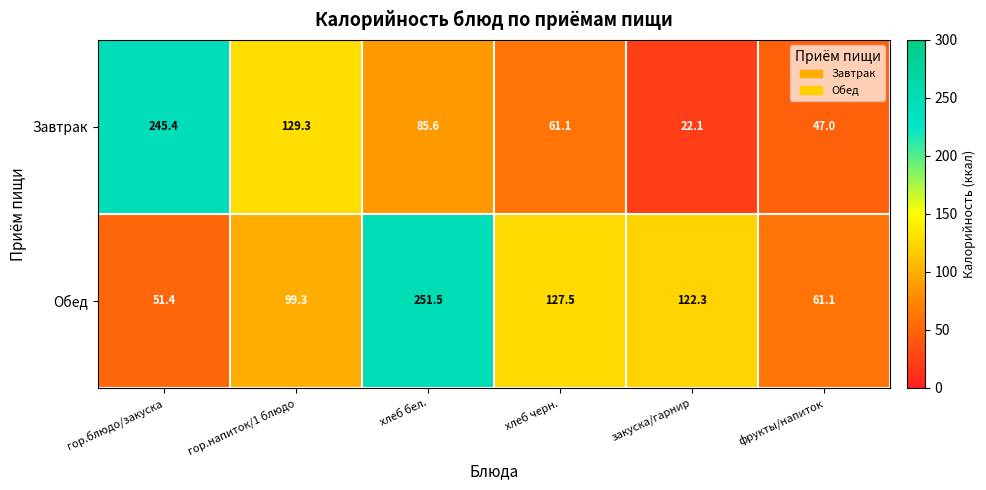

What is the total value across all series at гор.блюдо/закуска?

296.8